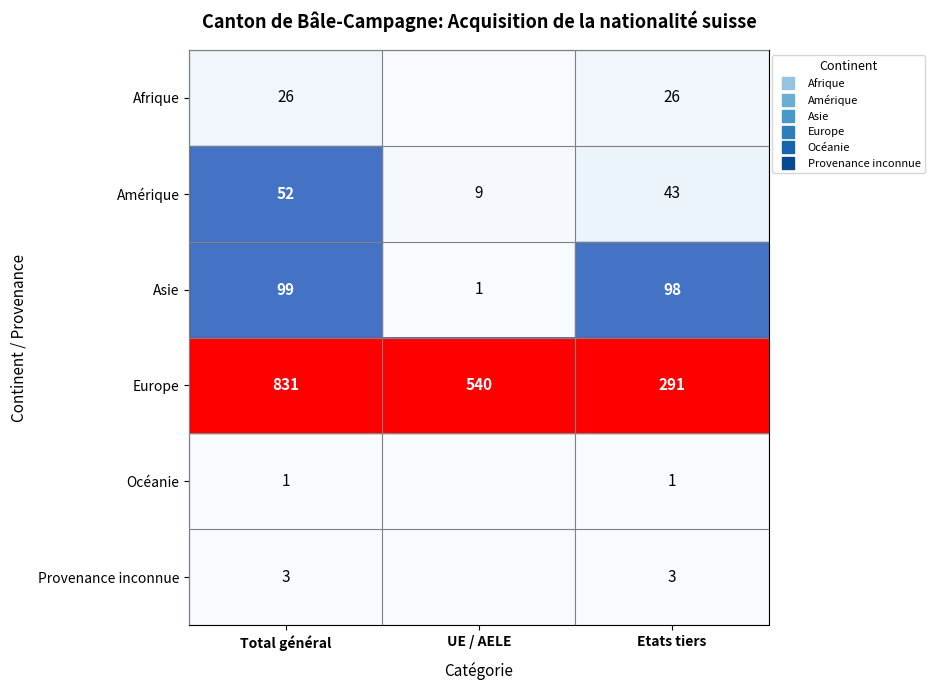

The Provenance inconnue series shows 5 at Total général. True or false?

False